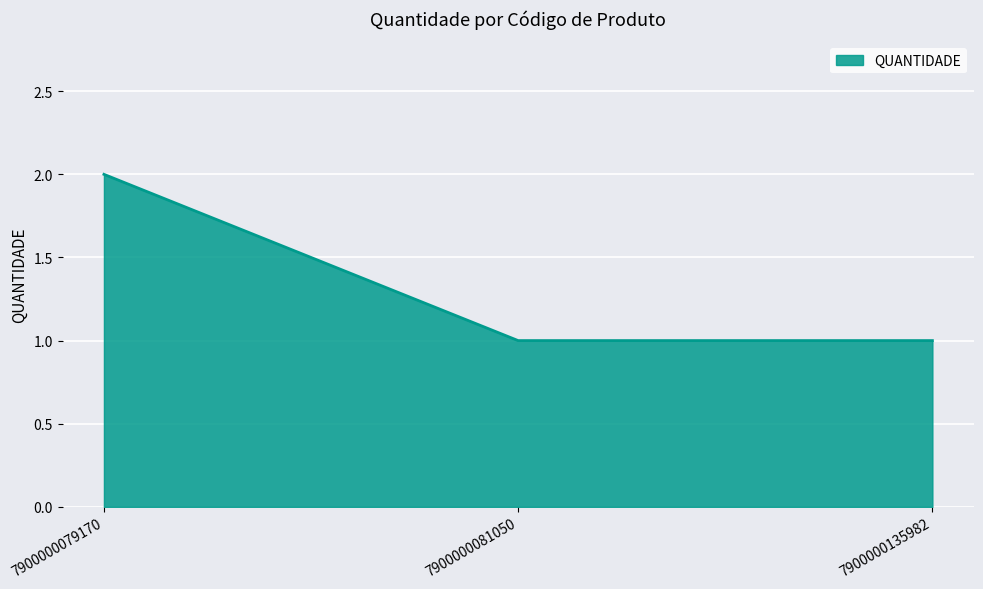

What is the approximate value at 7900000081050?

1